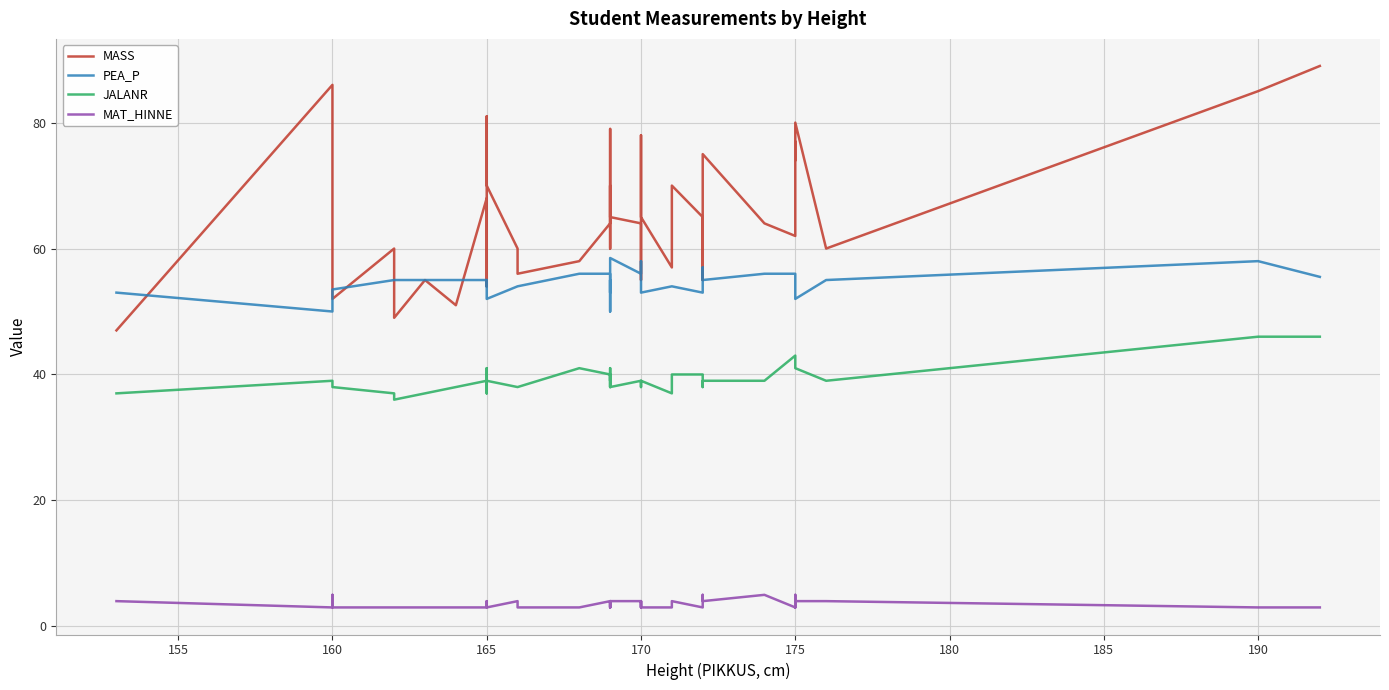

True or false: JALANR has a value of 67.8 at 175.

False